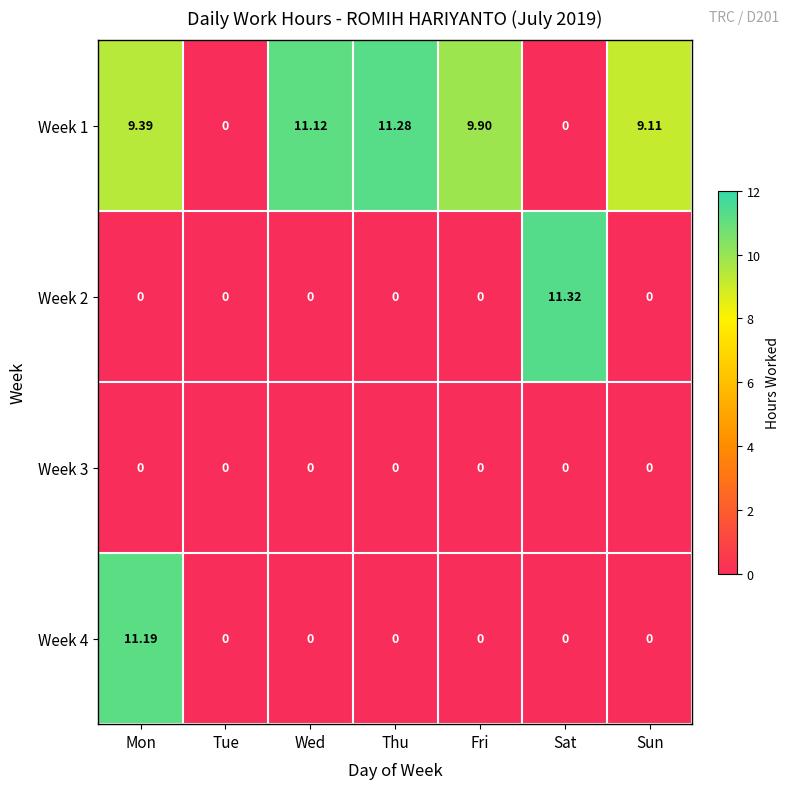

At which category is the sum across all series the highest?

Mon